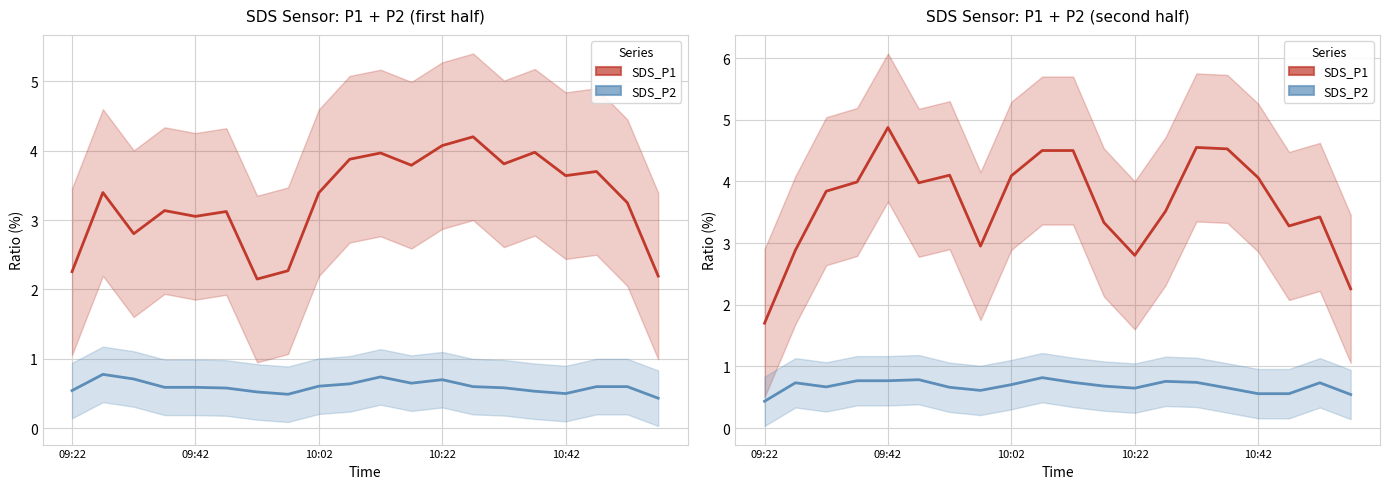

Is it true that SDS_P2 equals 0.2 at 19?

False